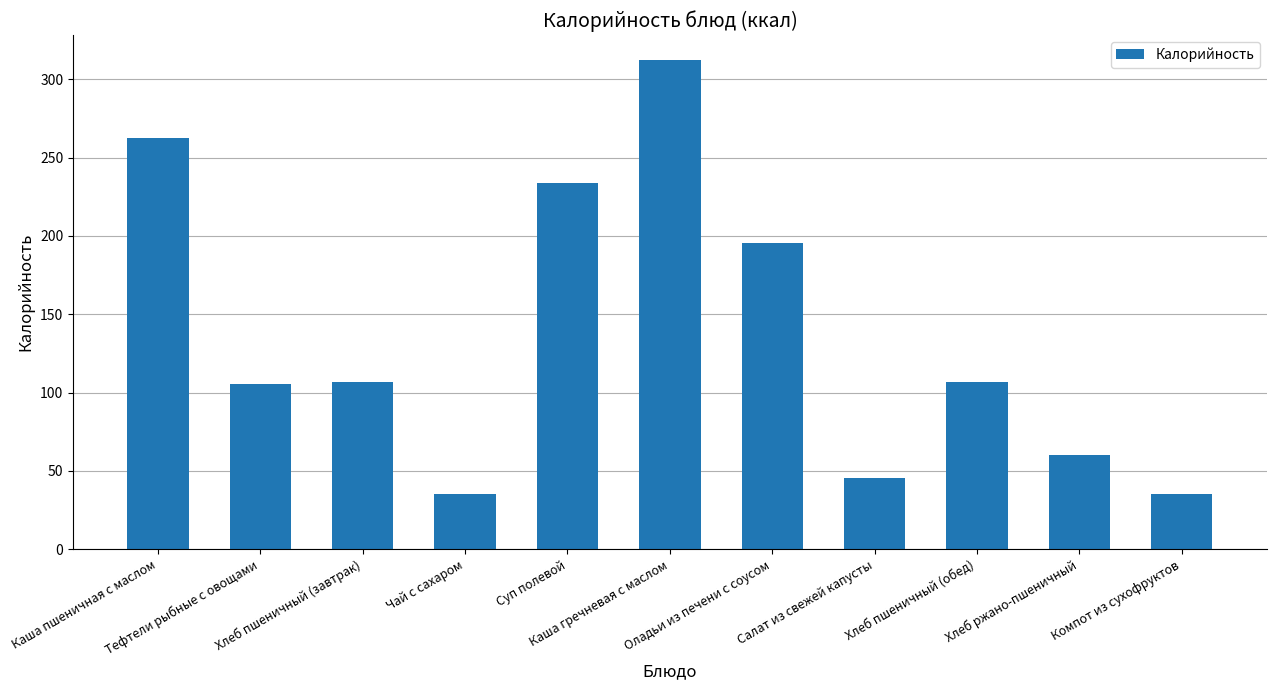

What is the change in value from Тефтели рыбные с овощами to Компот из сухофруктов?

-70.3